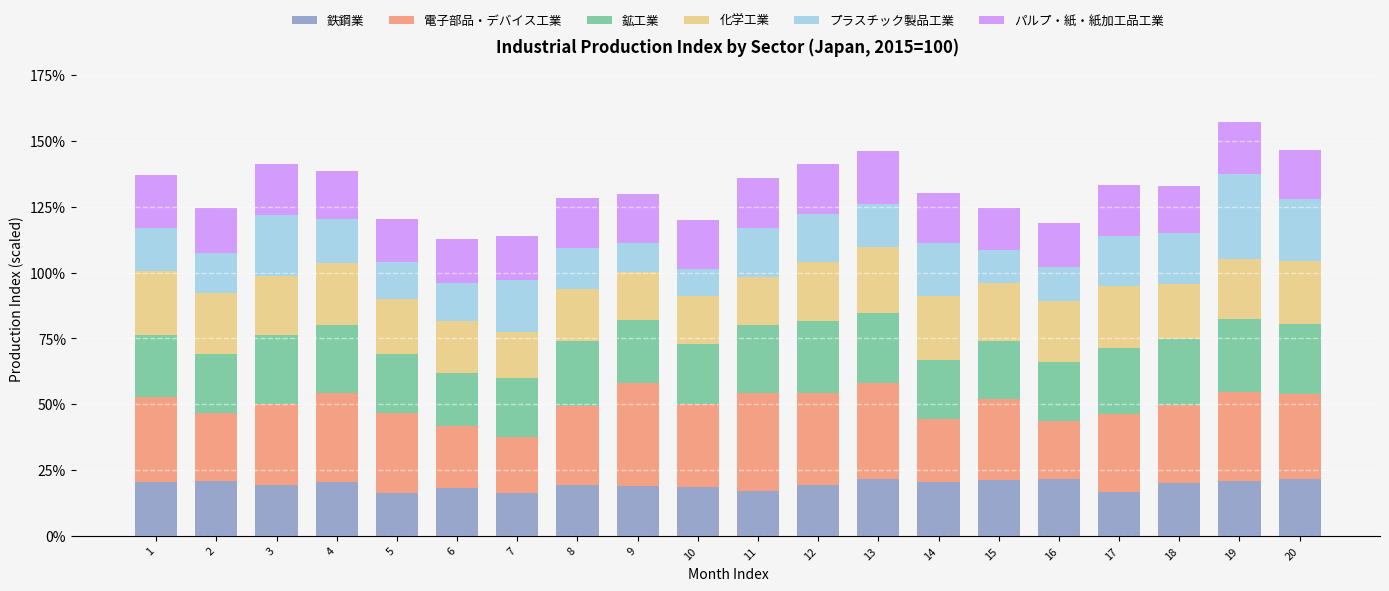

Is it true that 電子部品・デバイス工業 equals 0.3 at 17?

True